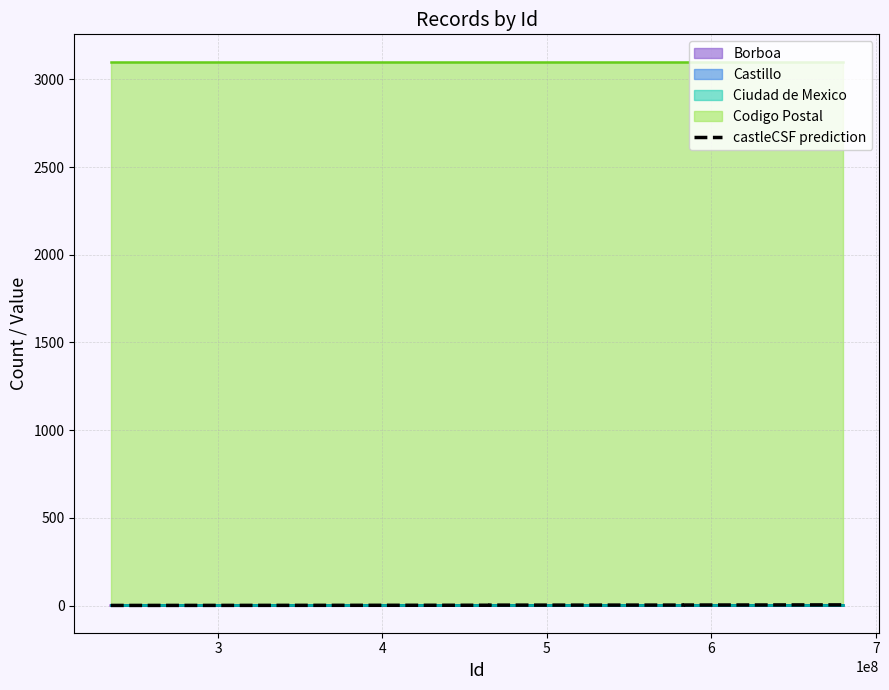

True or false: there are more than 1 points higher than both neighbors.

False